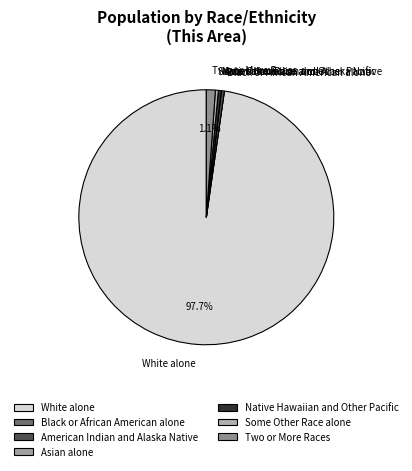

Which category accounts for the majority?

White alone